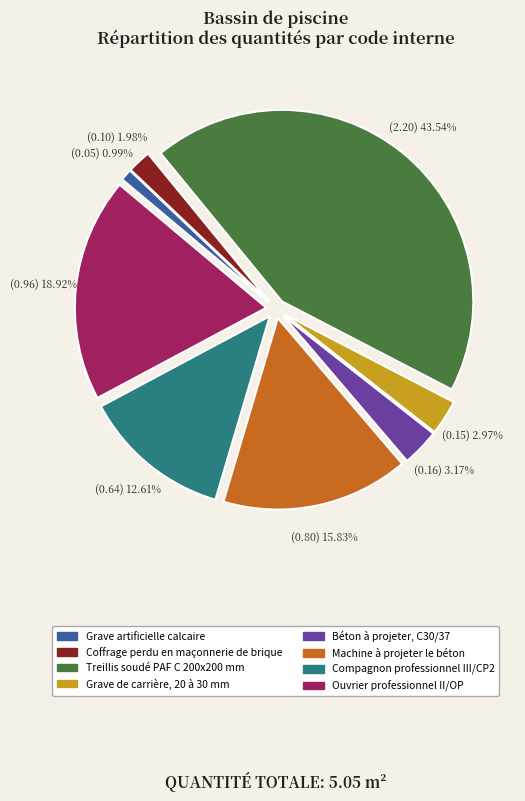

To the nearest percent, what is the difference between the largest and smallest slice percentages?

43%